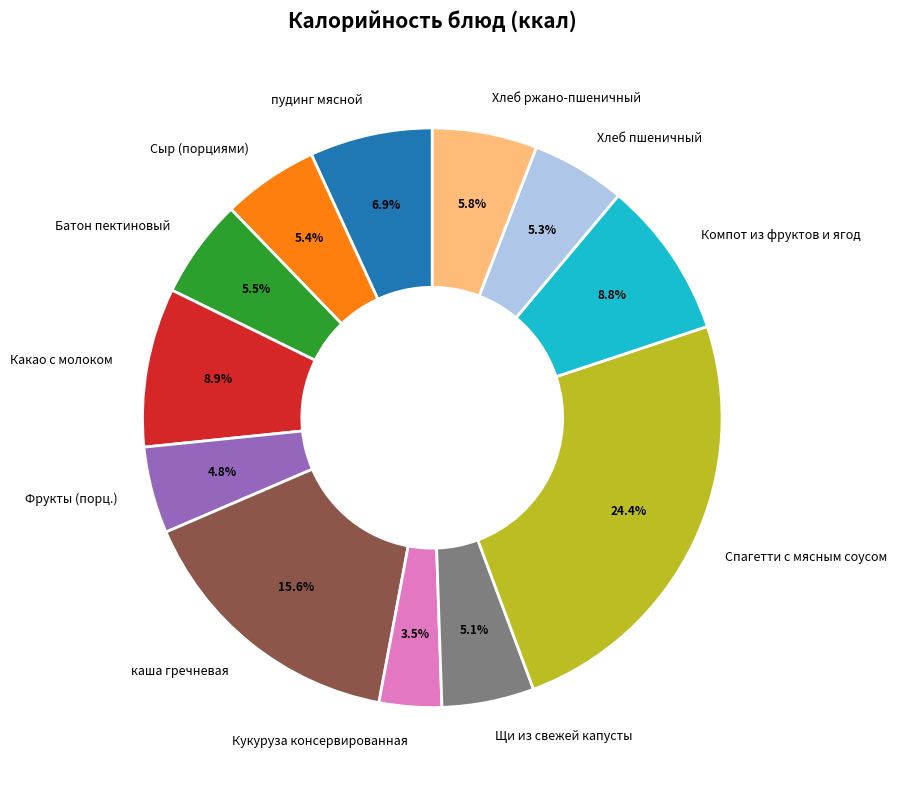

Approximately how many times larger is the value at Батон пектиновый compared to Щи из свежей капусты?

1.1